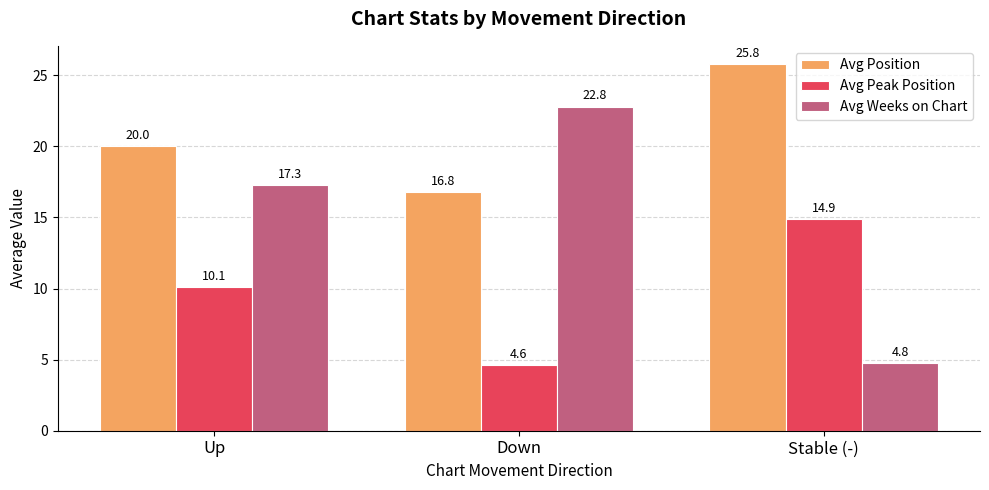

List the labels in order of Avg Weeks on Chart value, smallest first.

Stable (-), Up, Down